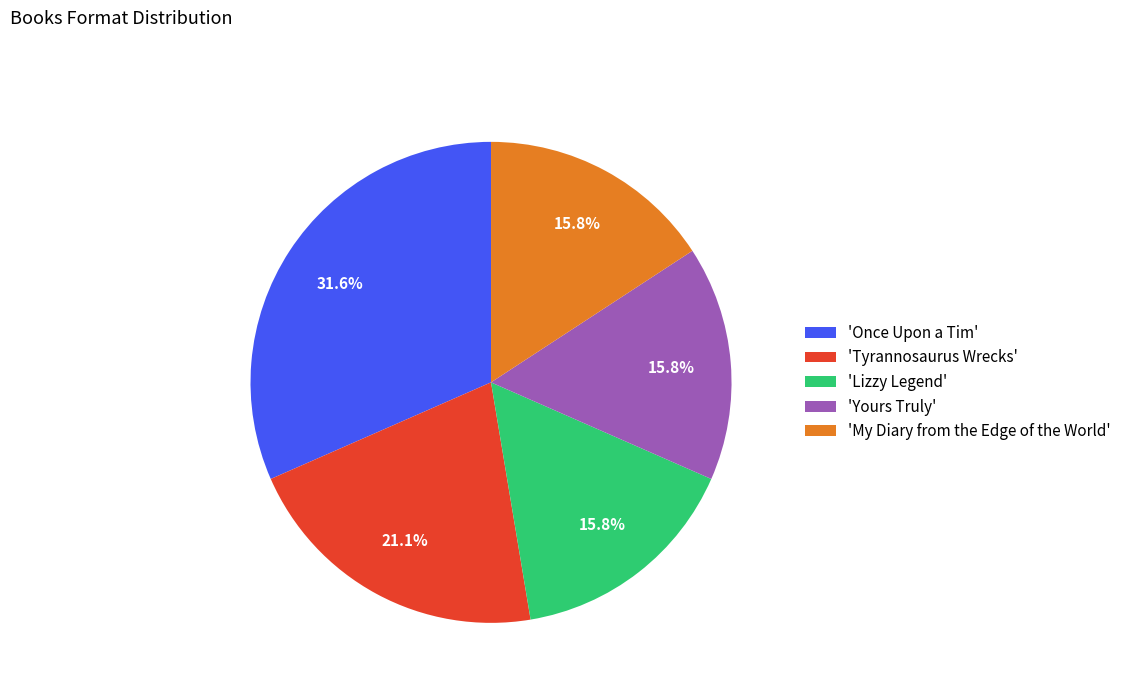

Is 'Once Upon a Tim' the majority of the pie?

No